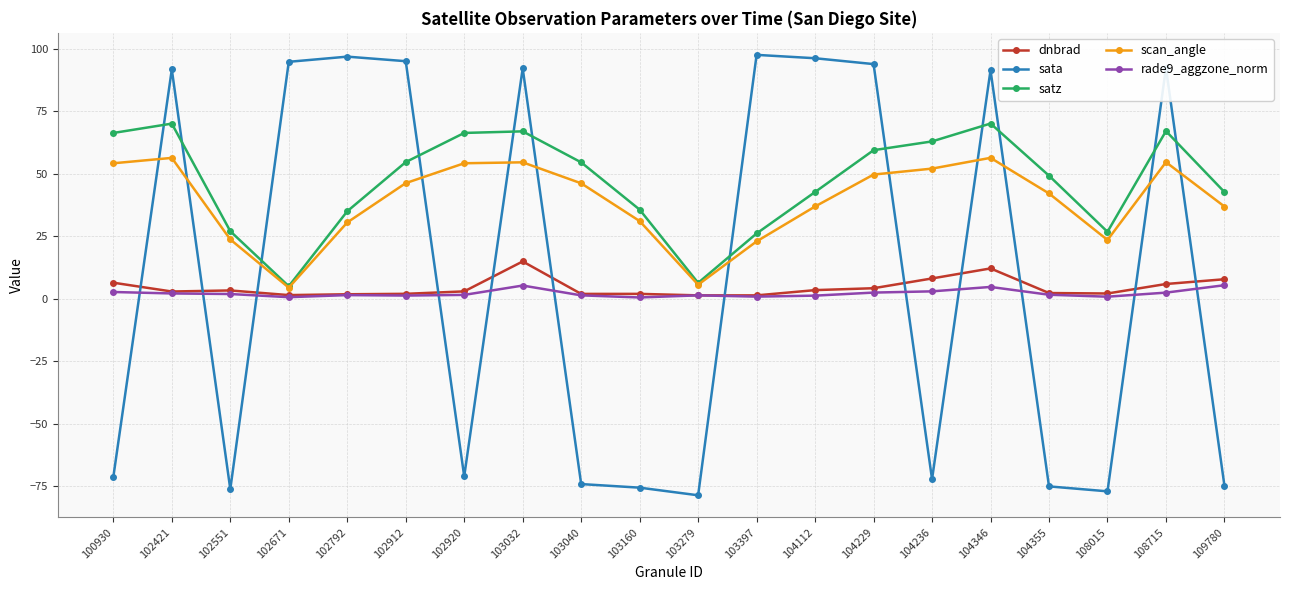

What is the maximum value for rade9_aggzone_norm?

5.4